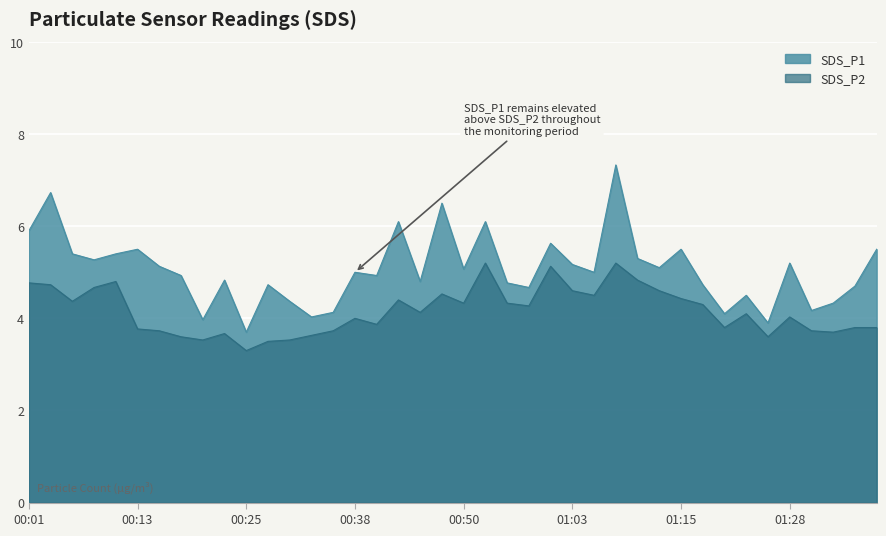

What is the maximum value shown in the chart?

7.3